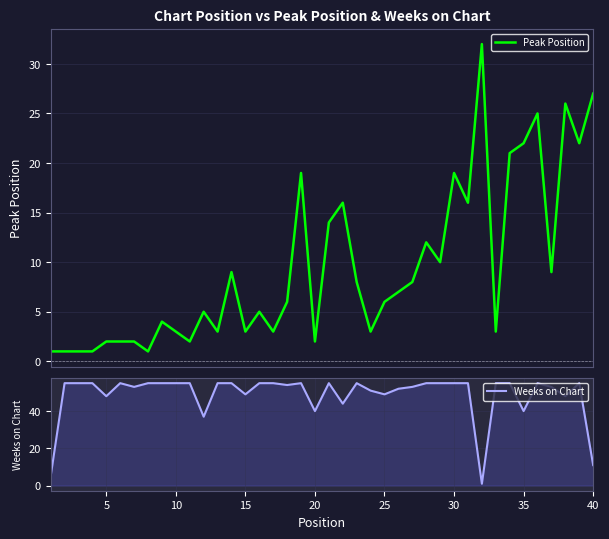

True or false: Weeks on Chart has a value of 30 at 30.

False